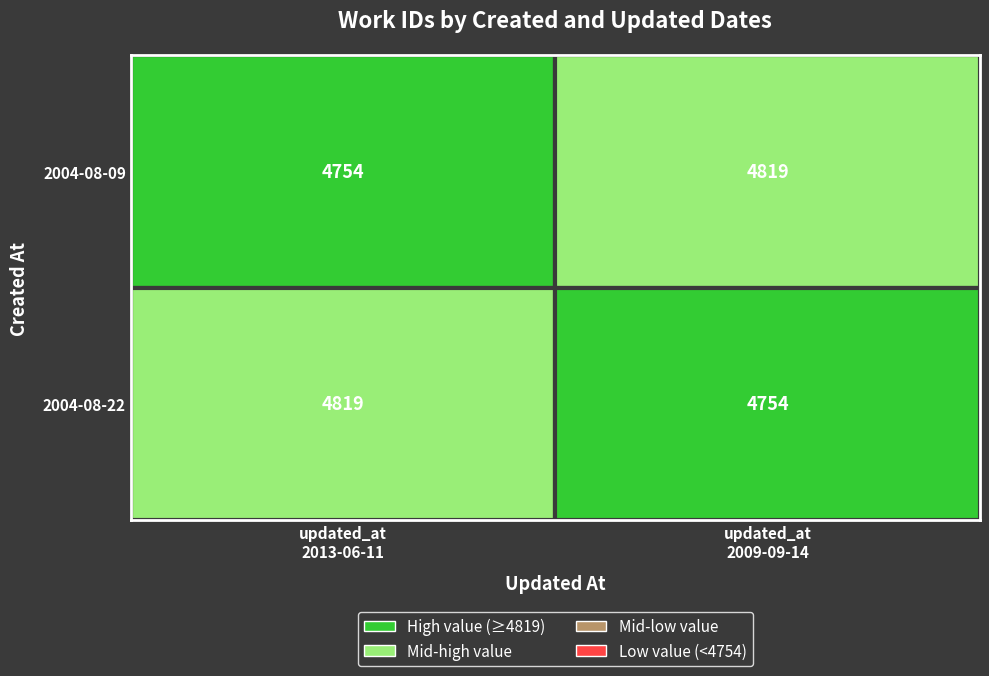

Where is 2004-08-22 nearest to the value 4786?

2009-09-14